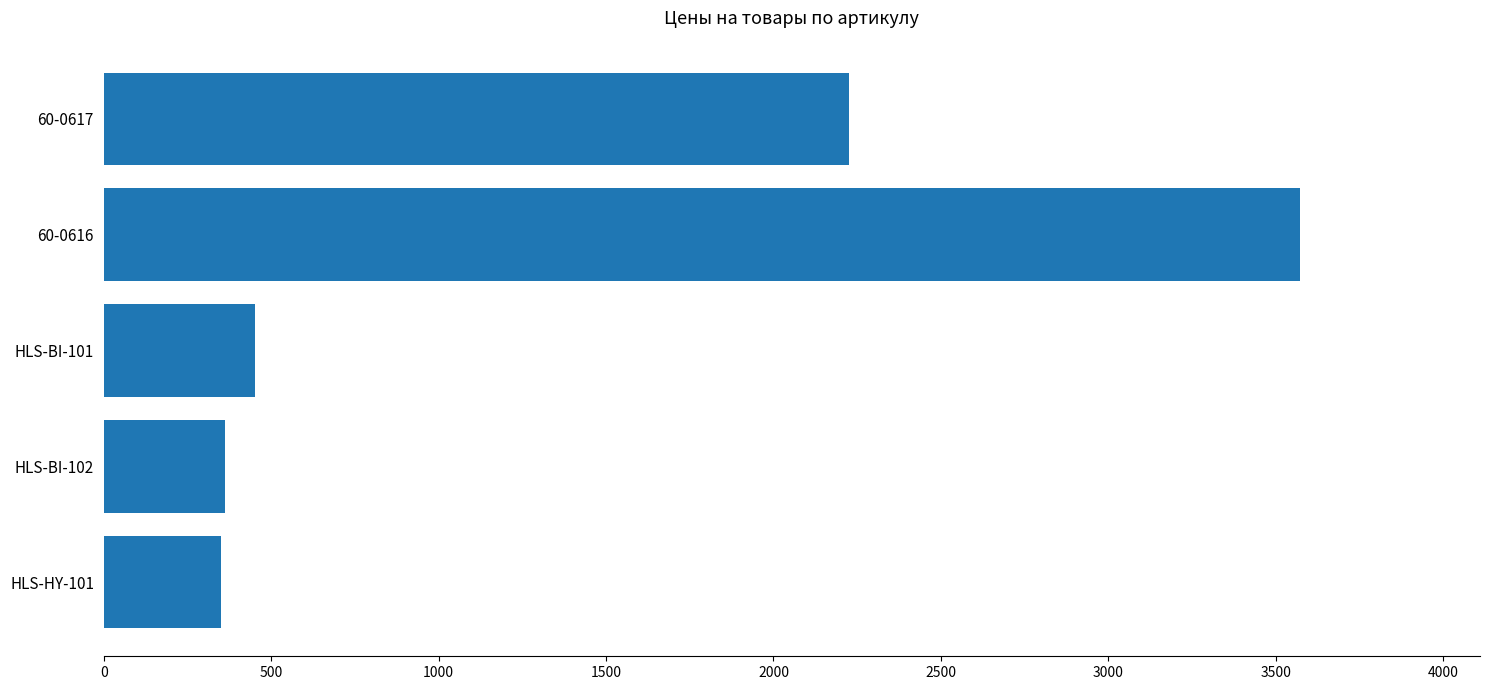

Where is the data nearest to the value 1961?

60-0617